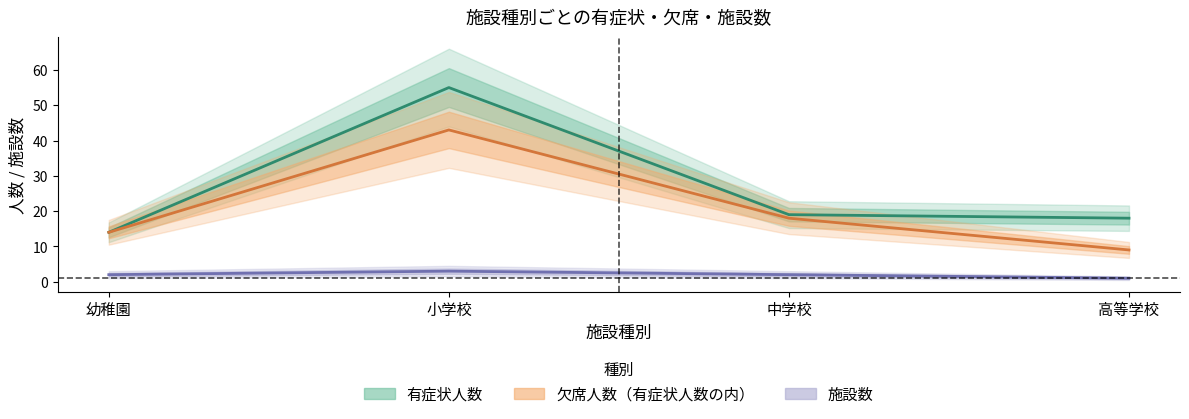

True or false: 欠席人数（有症状人数の内） and 施設数 cross at least once.

False